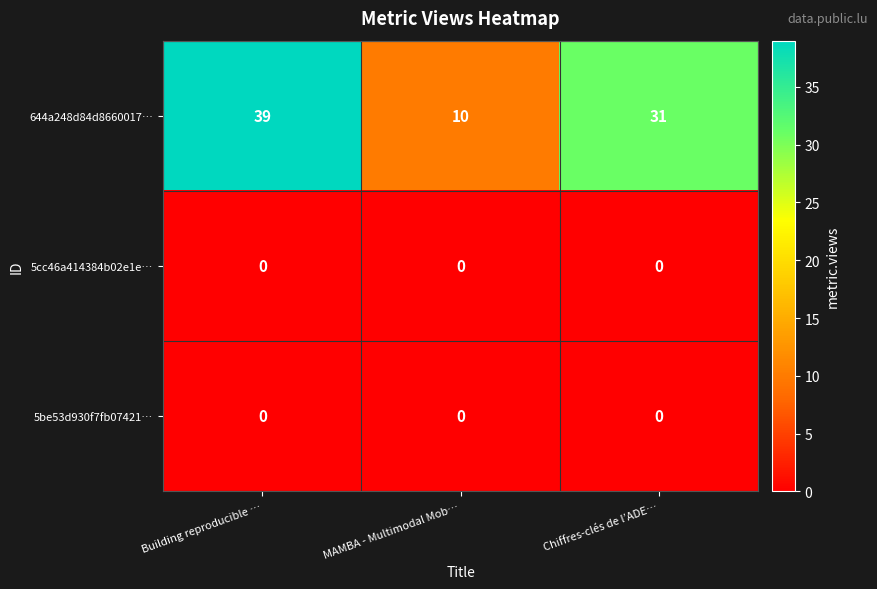

Which series has the largest total across all categories?

644a248d84d8660017…